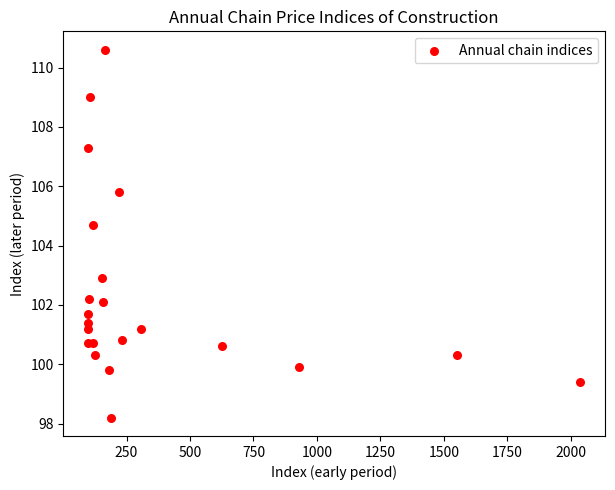

What Y value in the scatter plot is closest to 104?

104.7